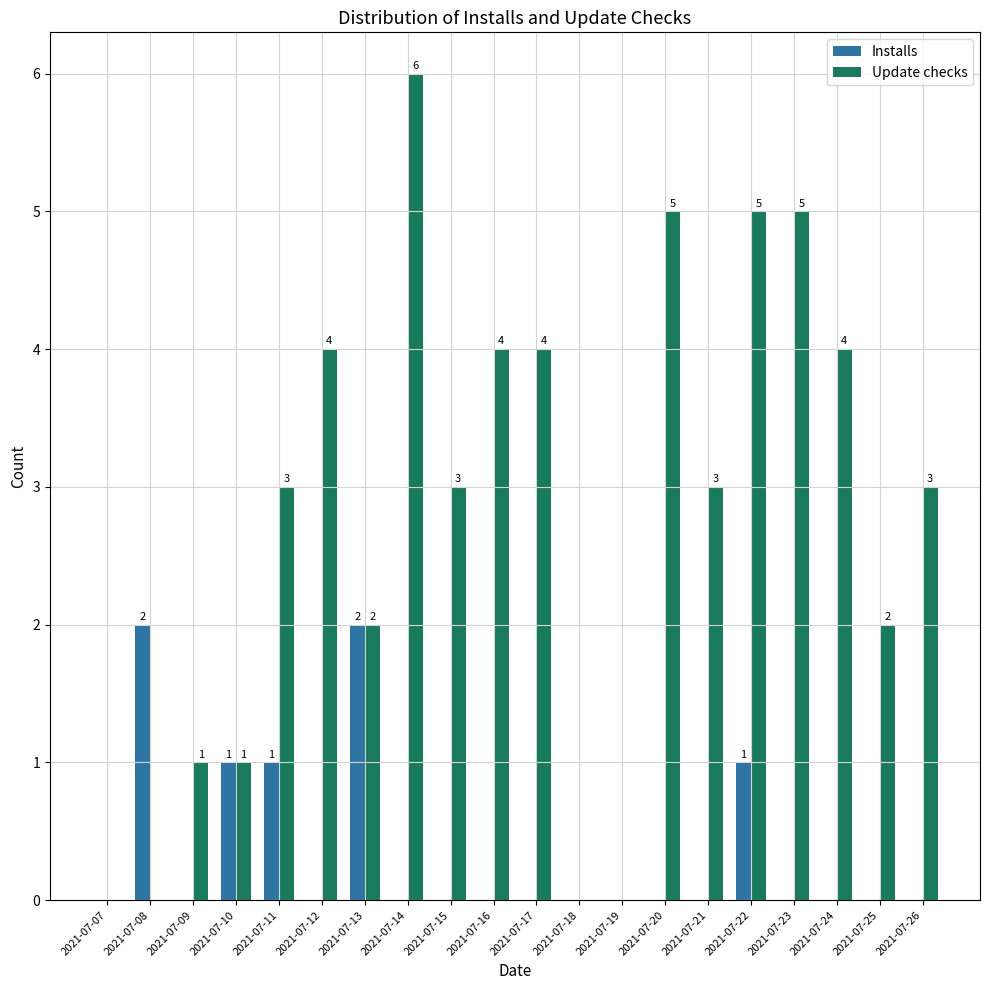

Is the value of Update checks at 2021-07-15 greater than the value of Installs at 2021-07-20?

Yes